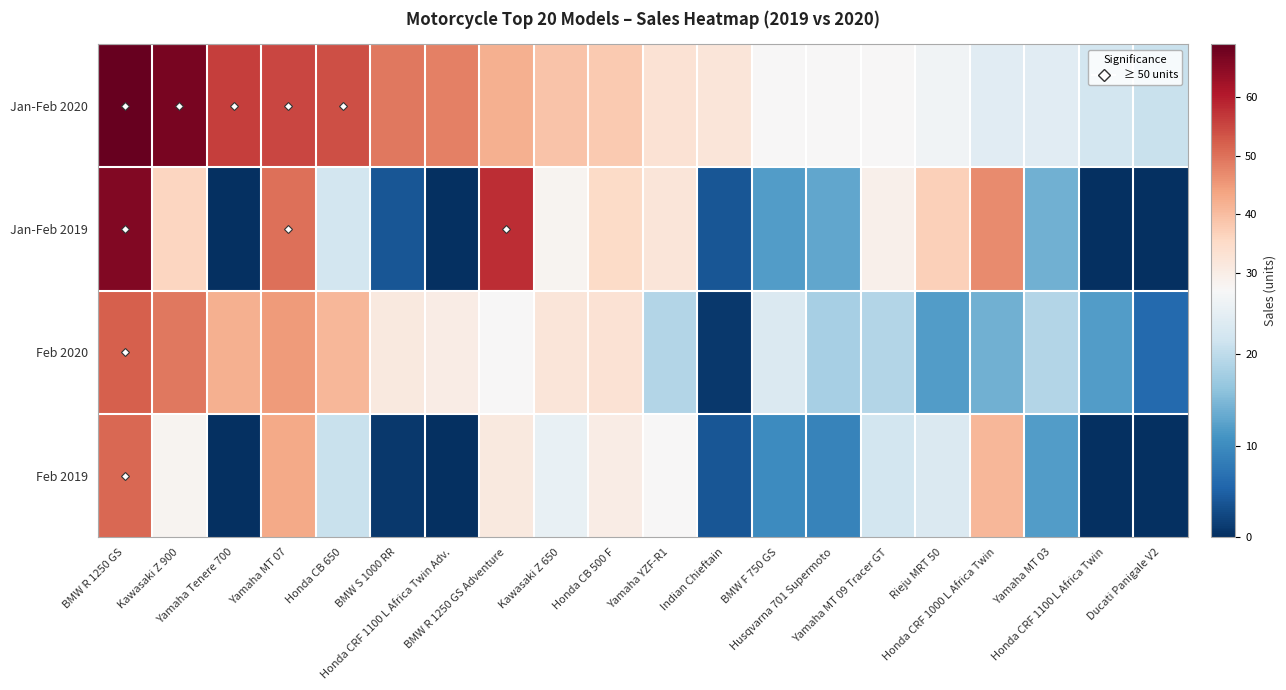

At Kawasaki Z 650, list the series in order from largest to smallest.

Jan-Feb 2020, Feb 2020, Jan-Feb 2019, Feb 2019